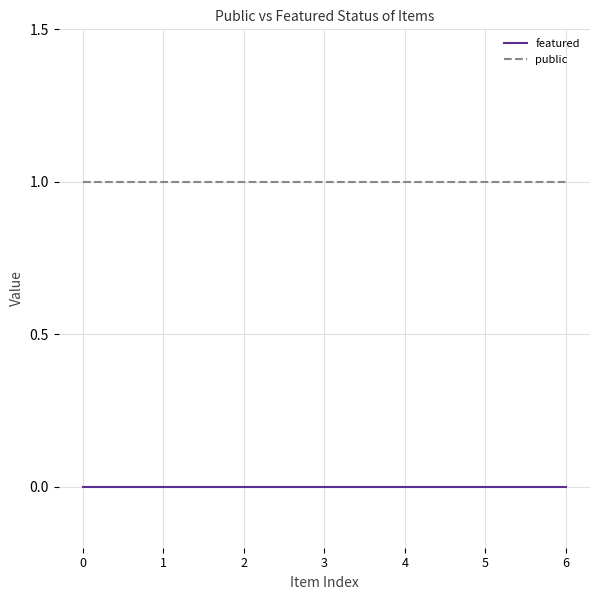

What are all the series names shown in the legend?

featured, public